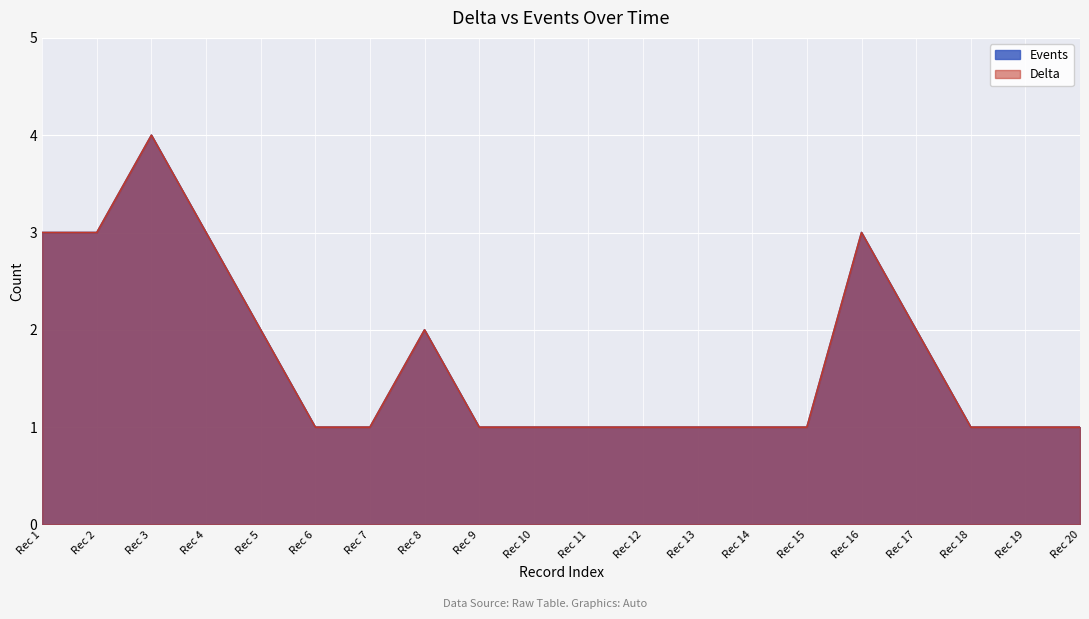

Reading left to right, list all the values displayed in this chart.

3	3	4	3	2	1	1	2	1	1	1	1	1	1	1	3	2	1	1	1